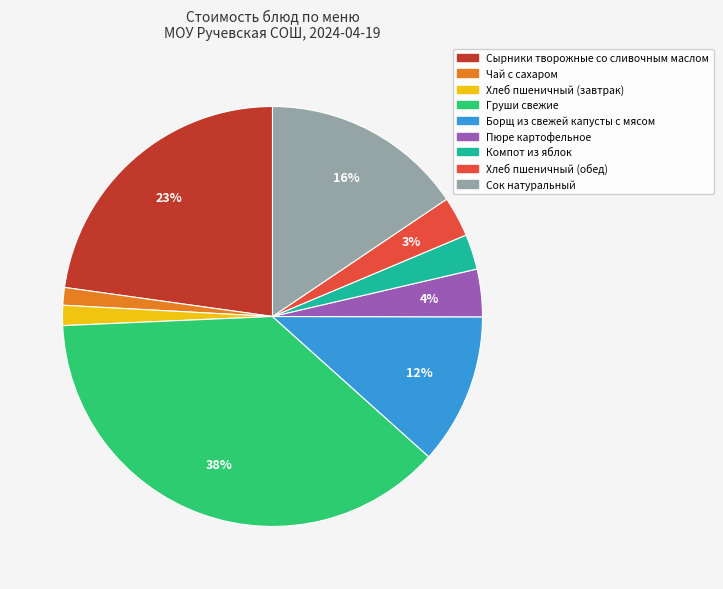

Between Хлеб пшеничный (обед) and Груши свежие, which is larger?

Груши свежие